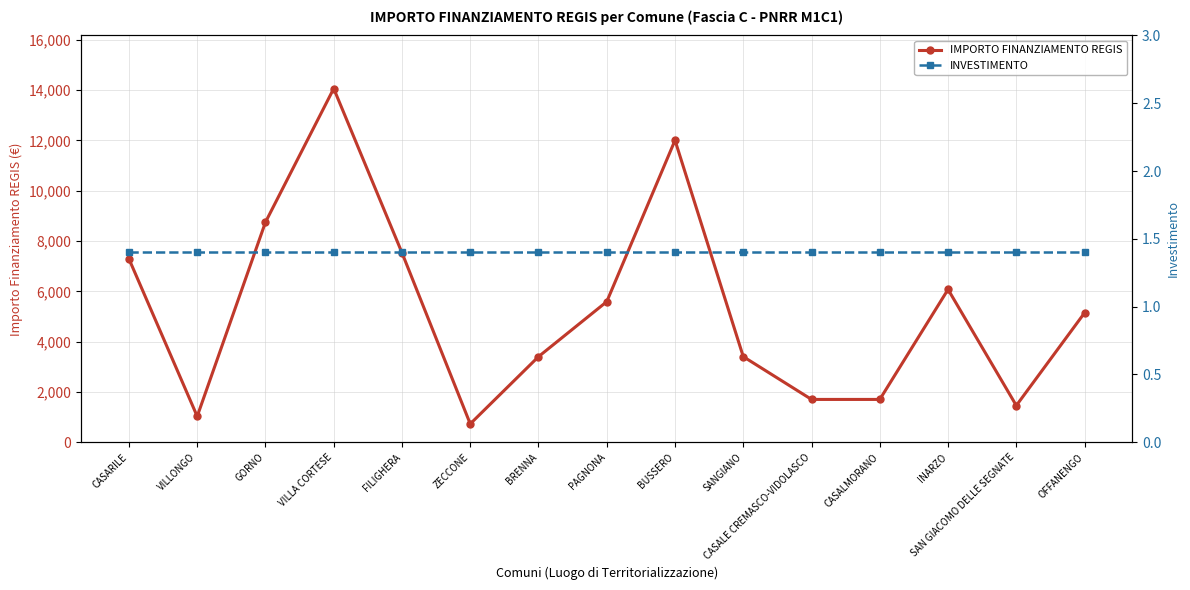

Where is INVESTIMENTO nearest to the value 1?

CASARILE